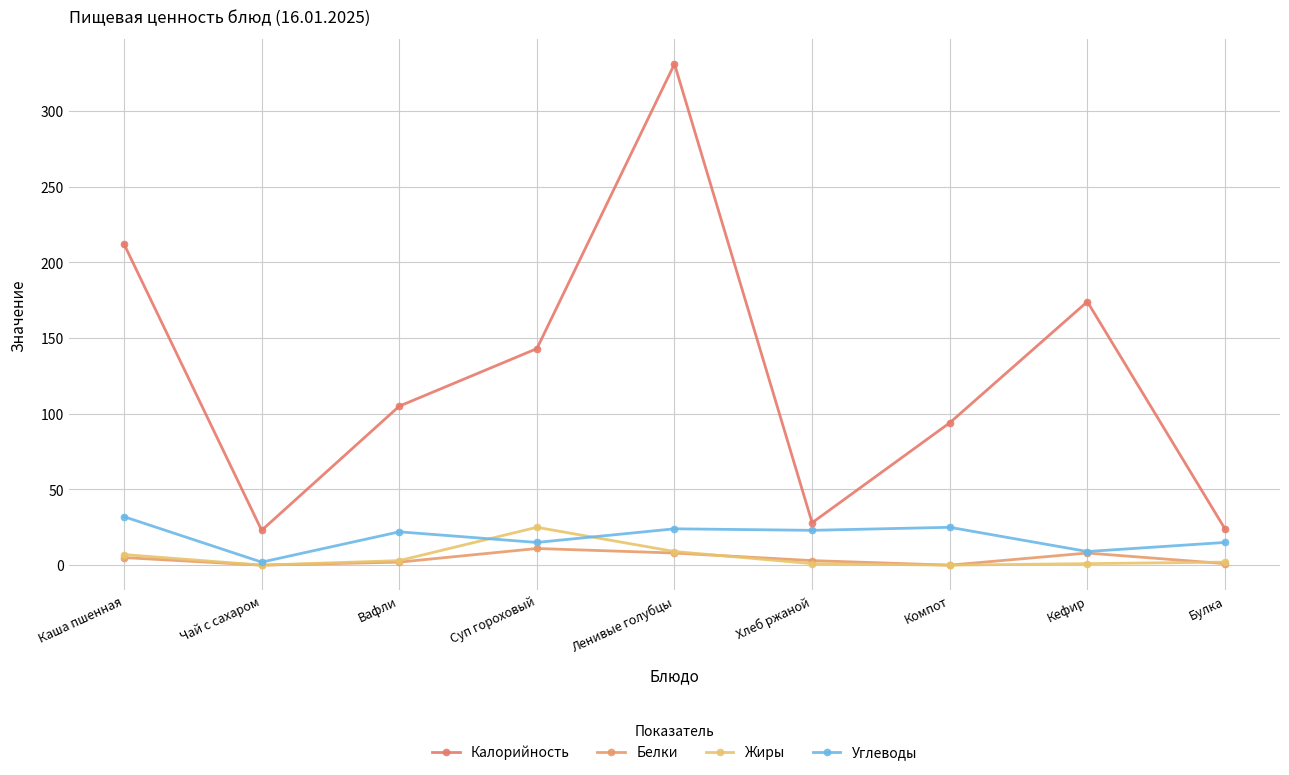

Read the Калорийность value at Суп гороховый.

143